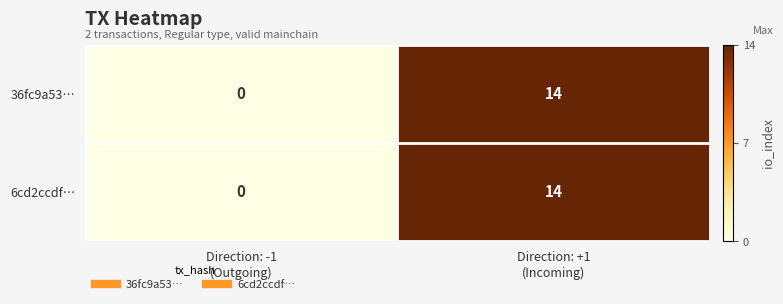

What is the average value of the 6cd2ccdf… series?

7